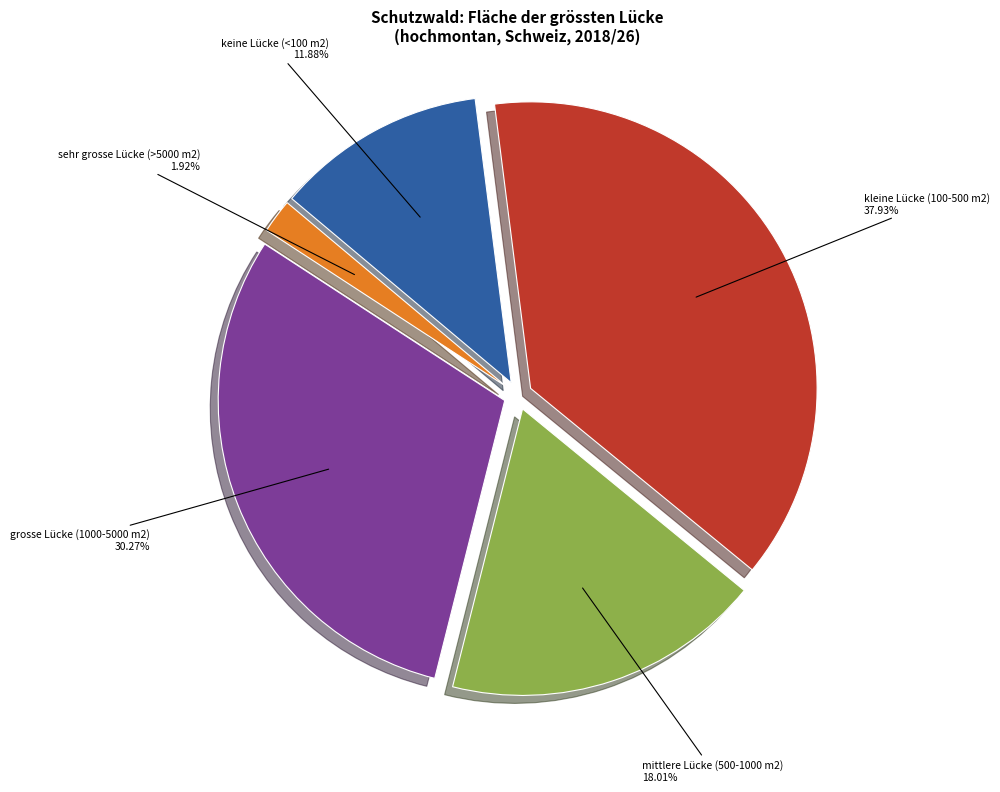

Does any single category account for the majority?

No